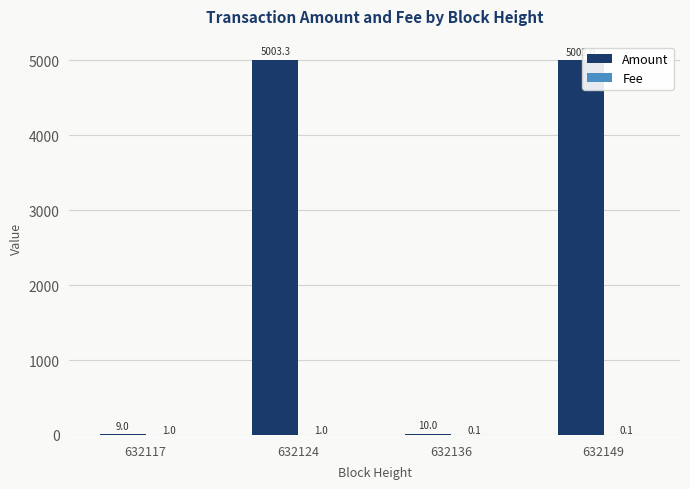

What is the greatest value displayed?

5003.3